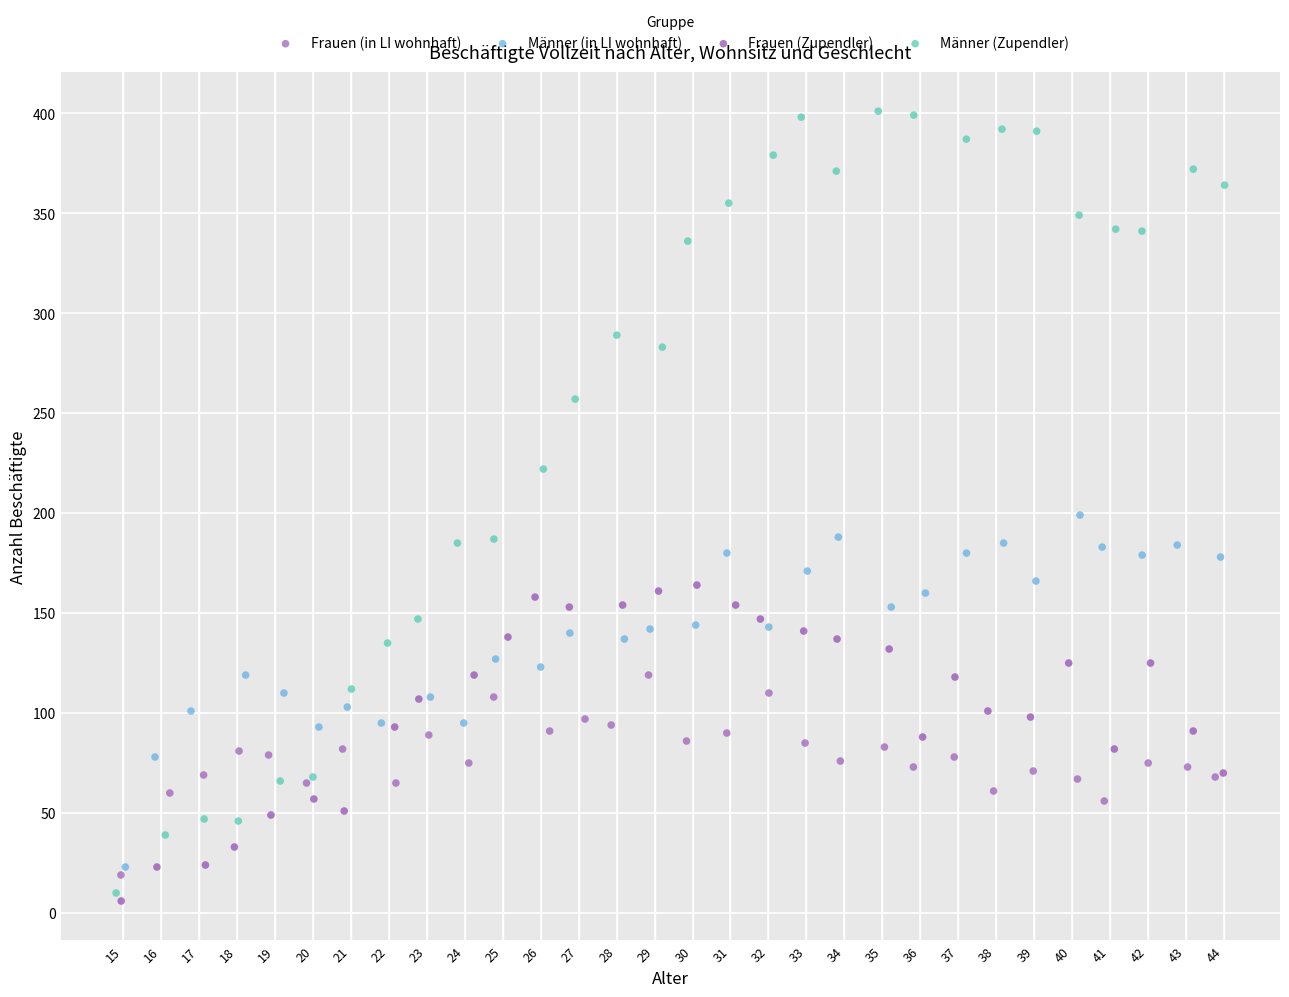

Which series reaches the minimum Y coordinate?

Frauen (Zupendler)